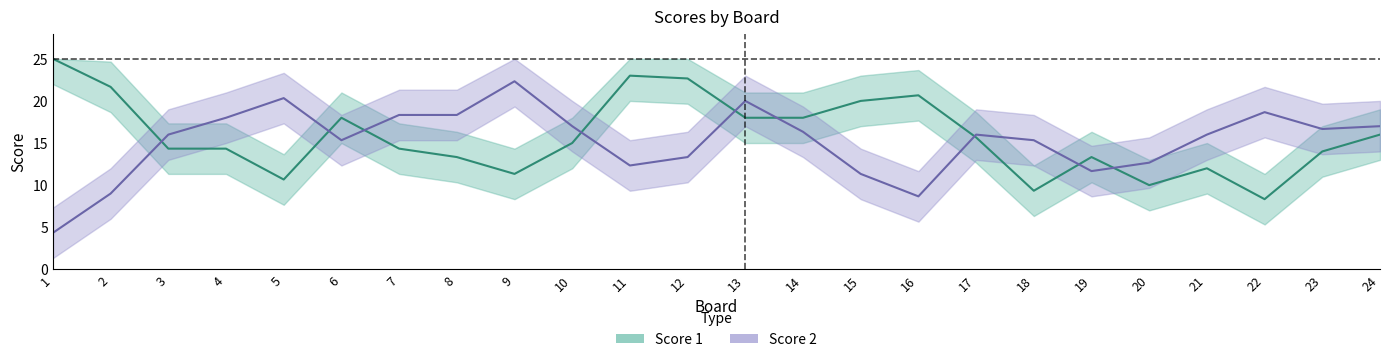

How many lines are shown in the chart?

2